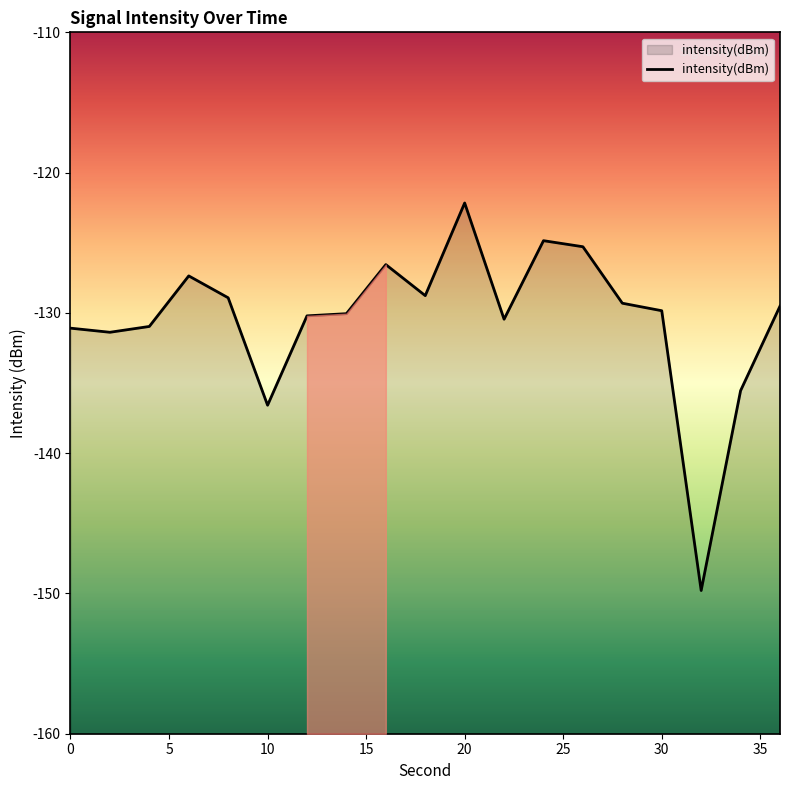

How many points are lower than both their immediate neighbors (excluding endpoints)?

5